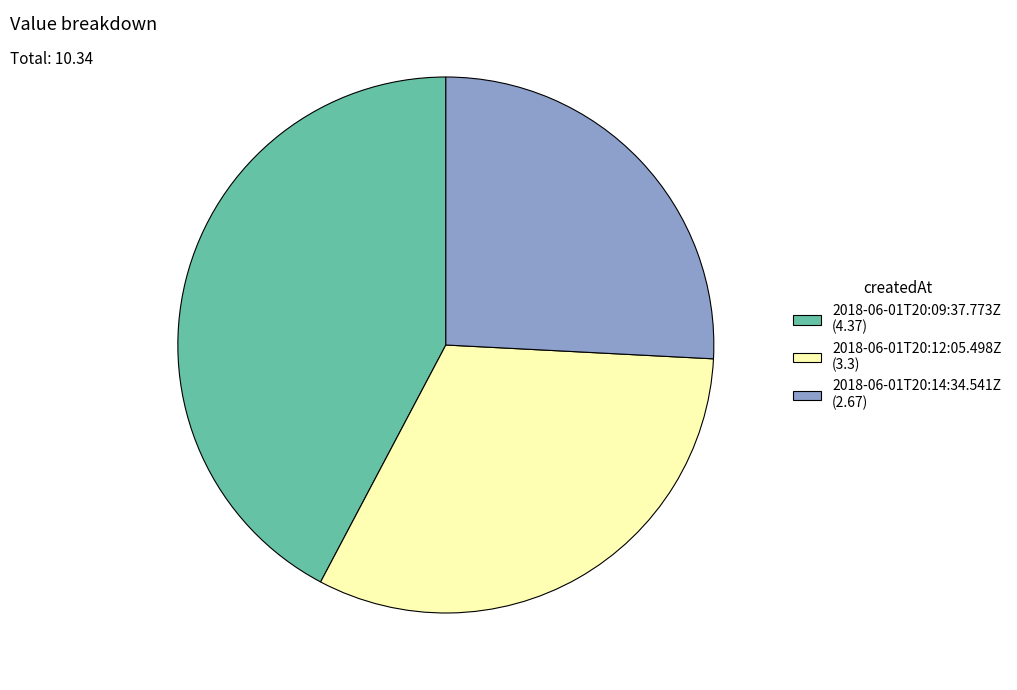

The 2018-06-01T20:12:05.498Z (3.3) slice represents 32% of the pie. True or false?

True